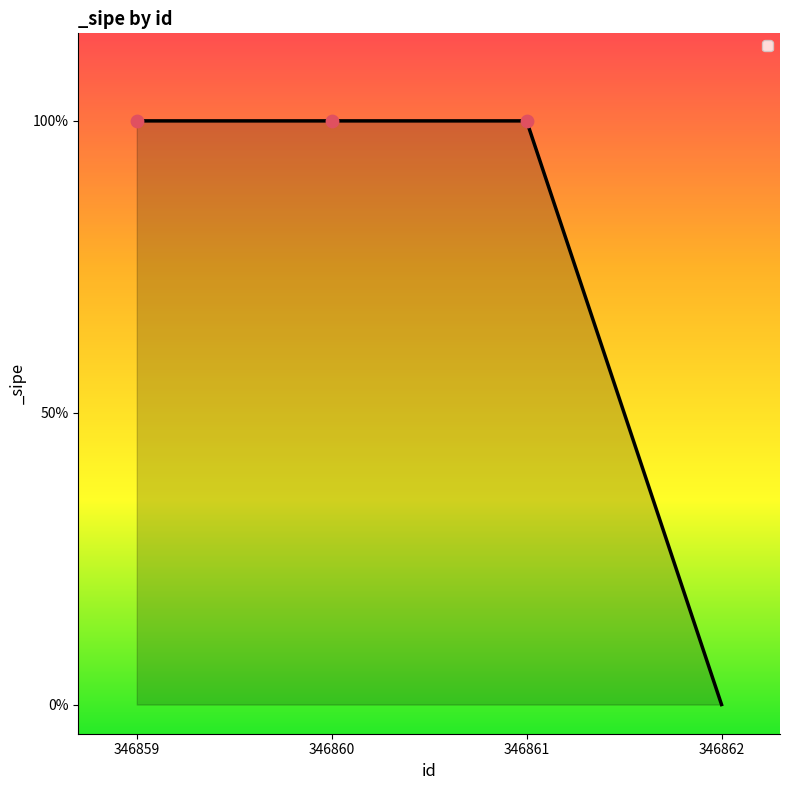

Which has a higher value, 346860 or 346861?

346860